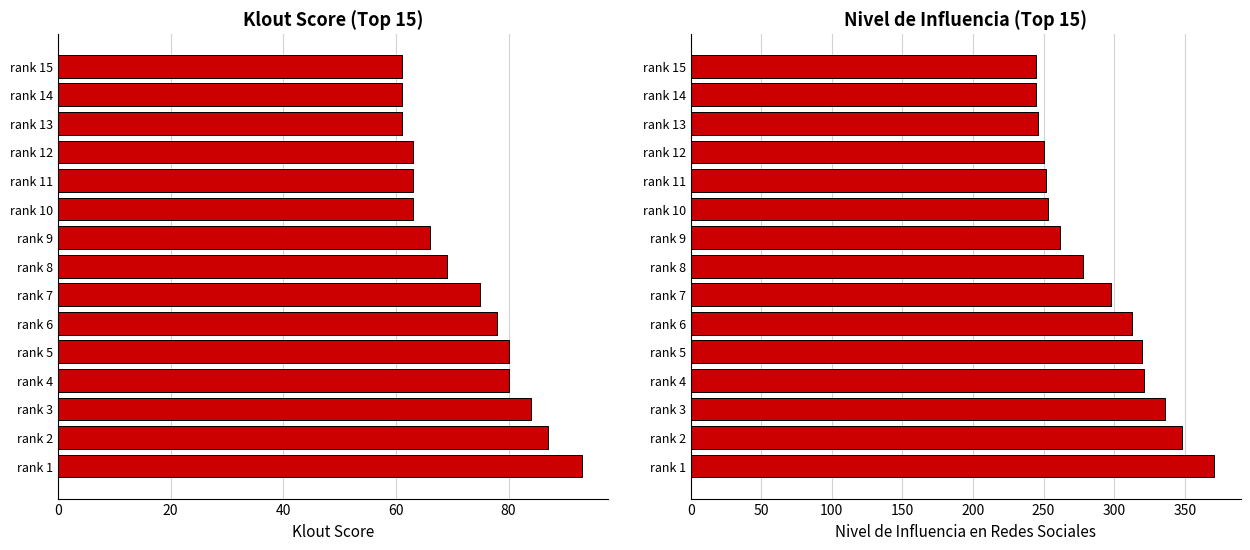

What is the spread (max minus min) of values at rank 12?

187